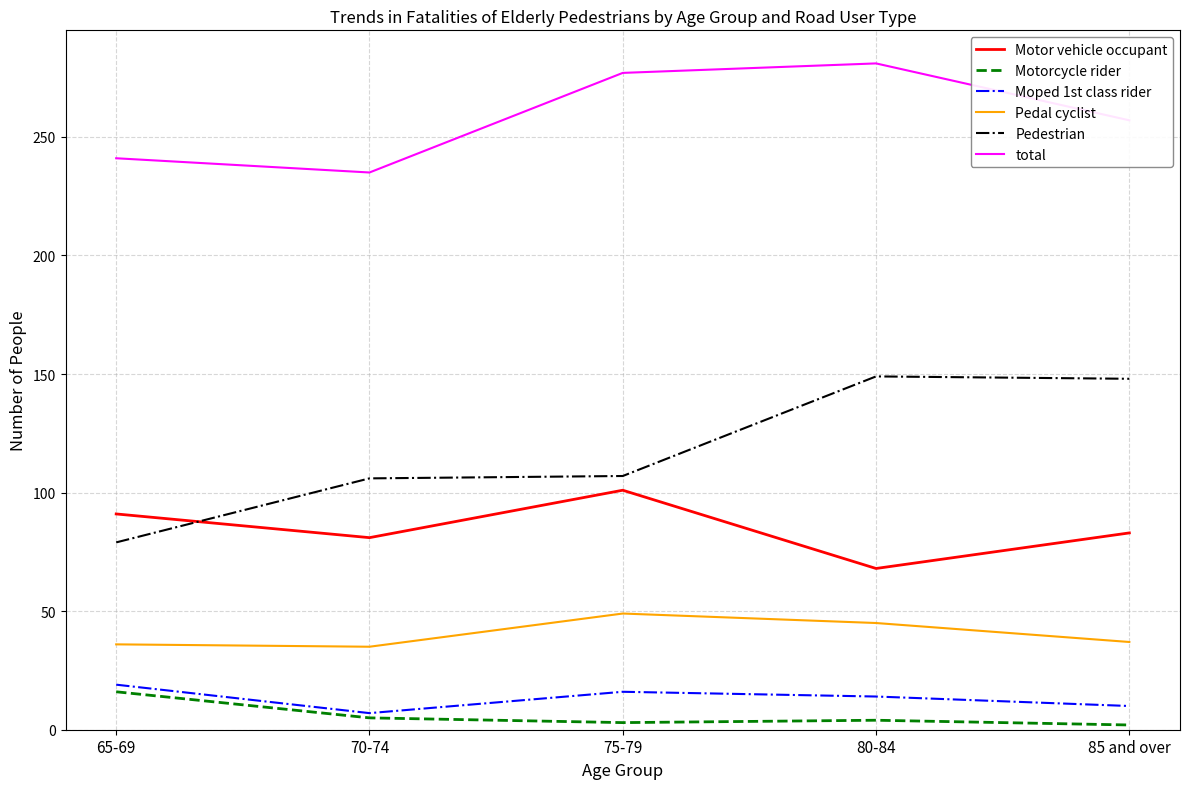

What position from the left is 75-79?

3